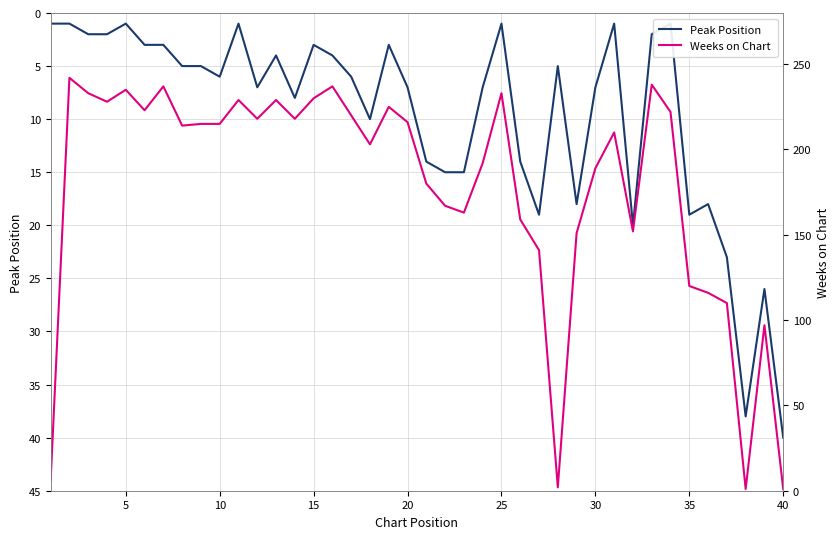

Reading left to right, what are all the values shown in this chart?

Peak Position: 1	1	2	2	1	3	3	5	5	6	1	7	4	8	3	4	6	10	3	7	14	15	15	7	1	14	19	5	18	7	1	20	2	1	19	18	23	38	26	40
Weeks on Chart: 6	242	233	228	235	223	237	214	215	215	229	218	229	218	230	237	220	203	225	216	180	167	163	192	233	159	141	2	151	189	210	152	238	222	120	116	110	1	97	1